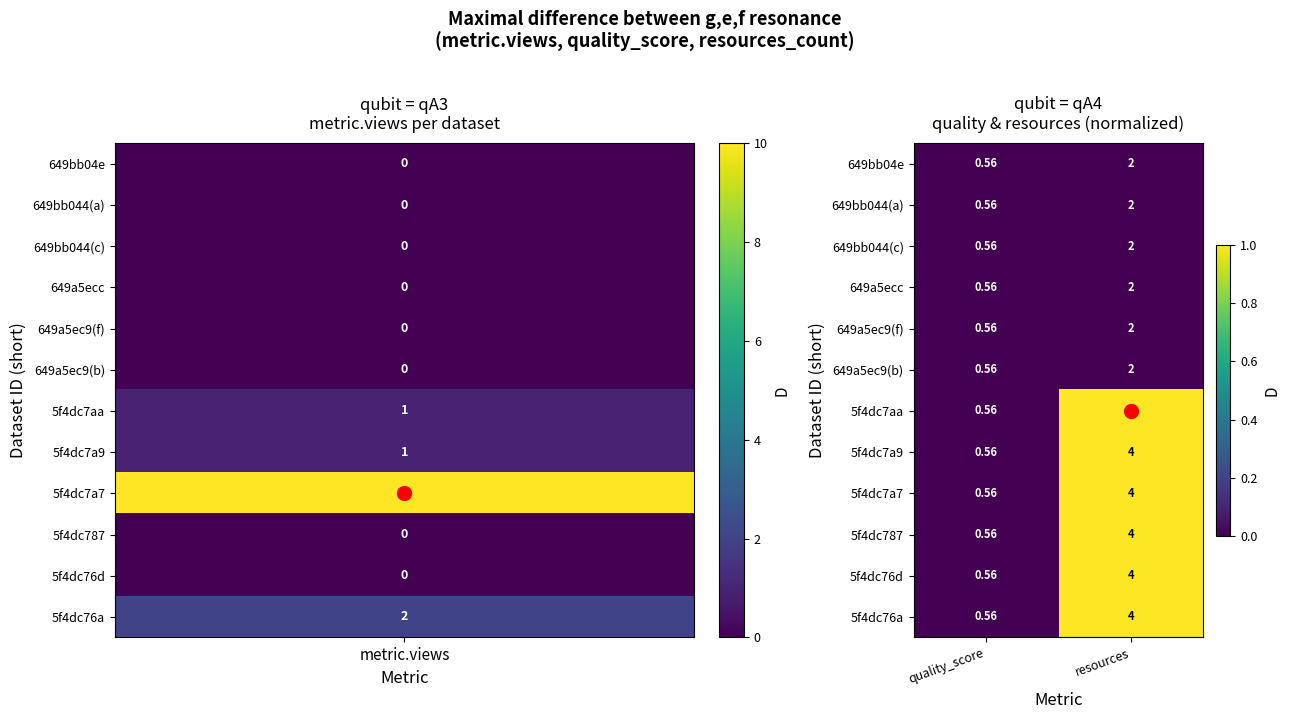

At which category is the sum across all series the highest?

resources